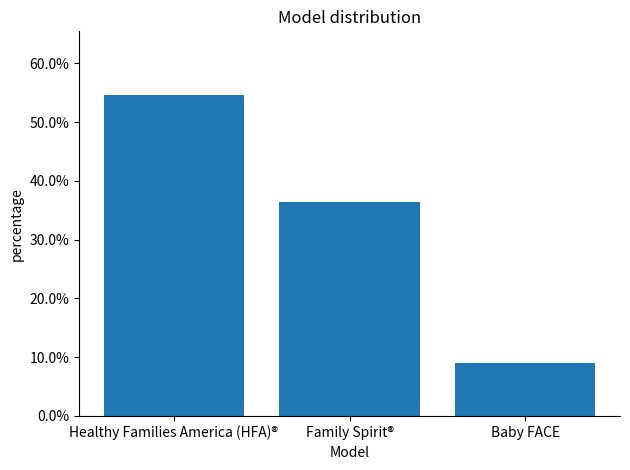

The value at Healthy Families America (HFA)® is 0.5. True or false?

True